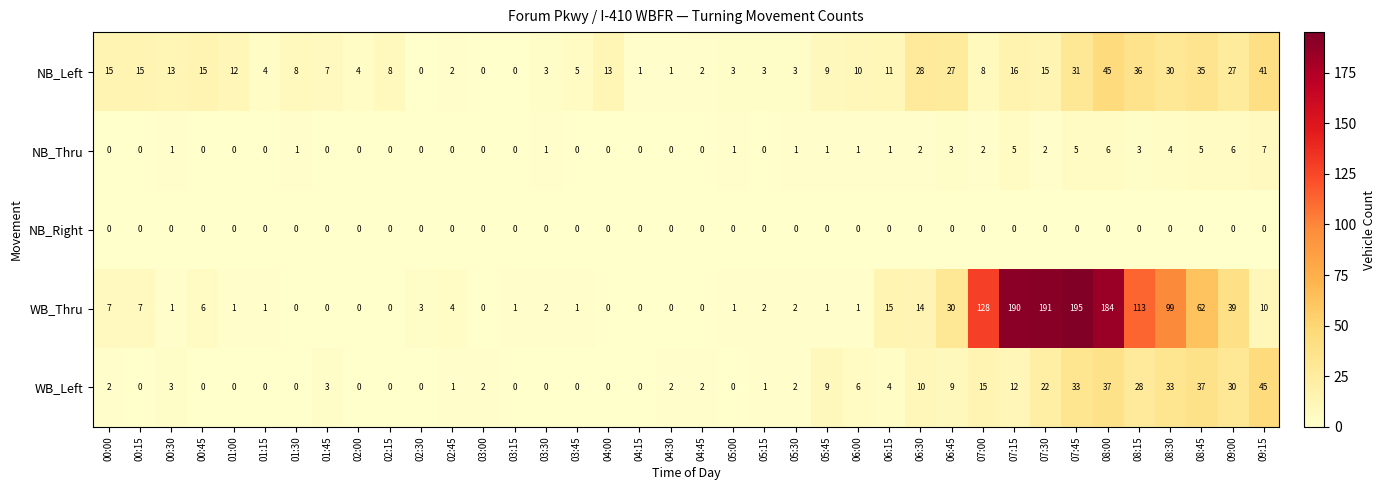

Is it true that WB_Left equals 0 at 03:15?

True